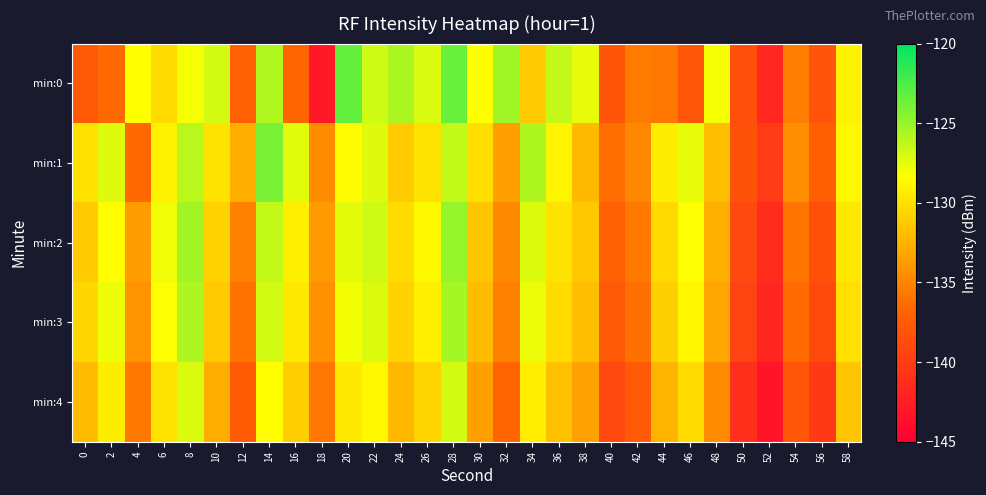

At which category does the chart reach its minimum across all series?

52